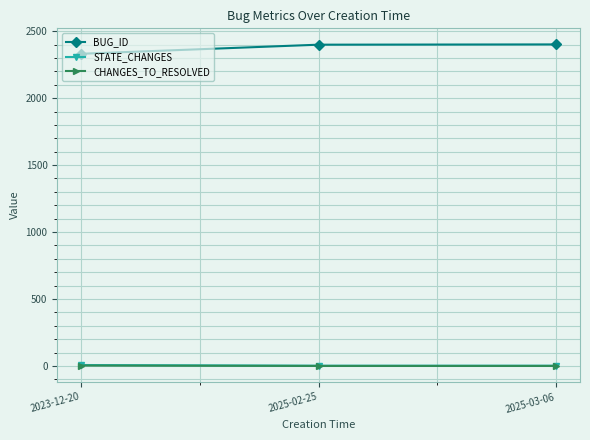

Is the value of CHANGES_TO_RESOLVED at 2025-02-25 greater than the value of BUG_ID at 2025-03-06?

No